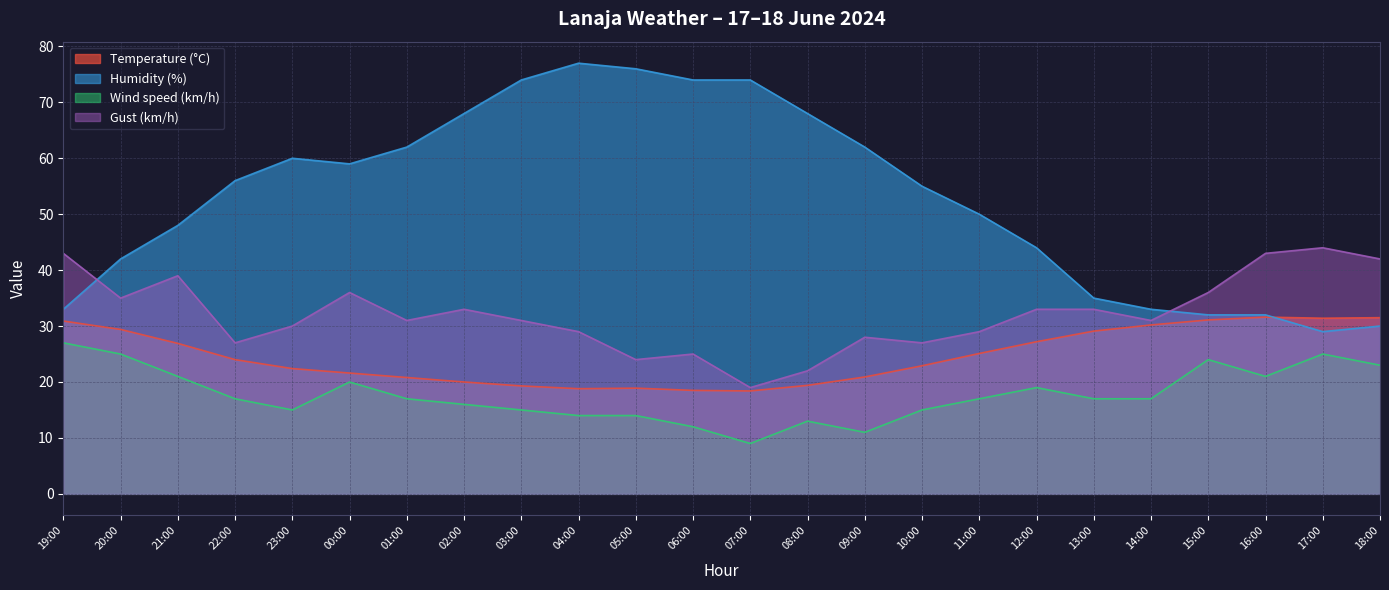

Which series has the largest range (max minus min)?

Humidity (%)